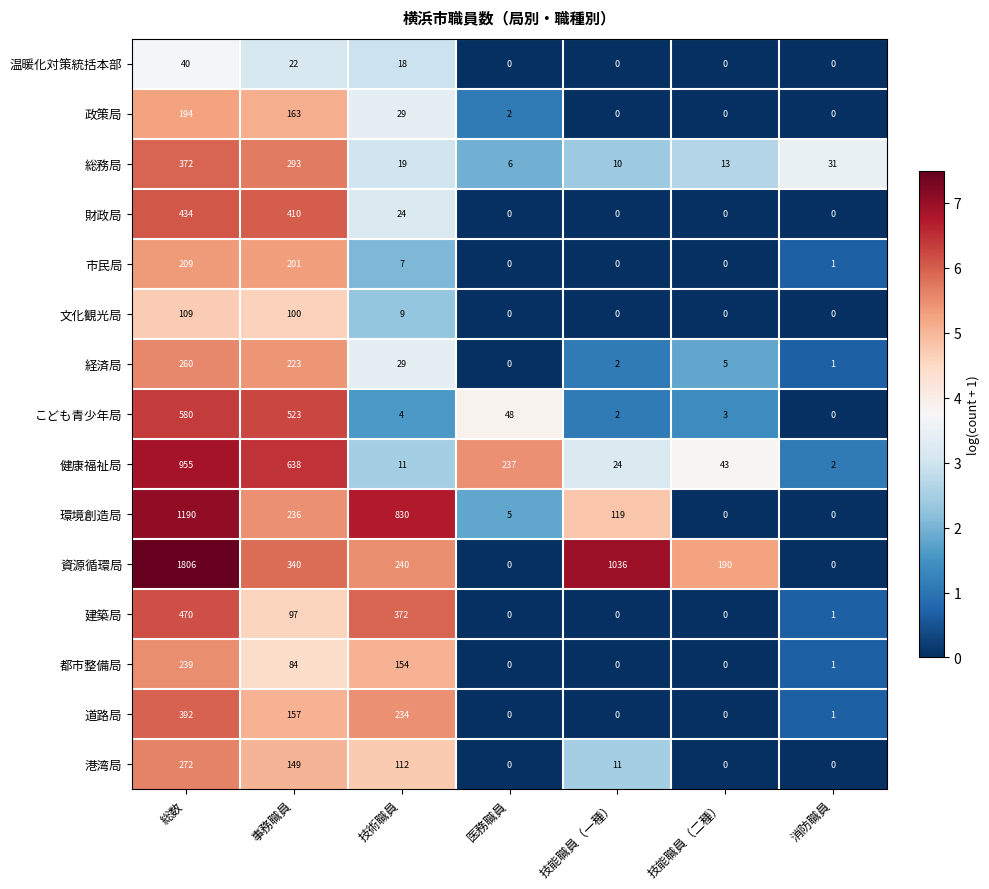

At which label is 総務局 closest to 189?

事務職員